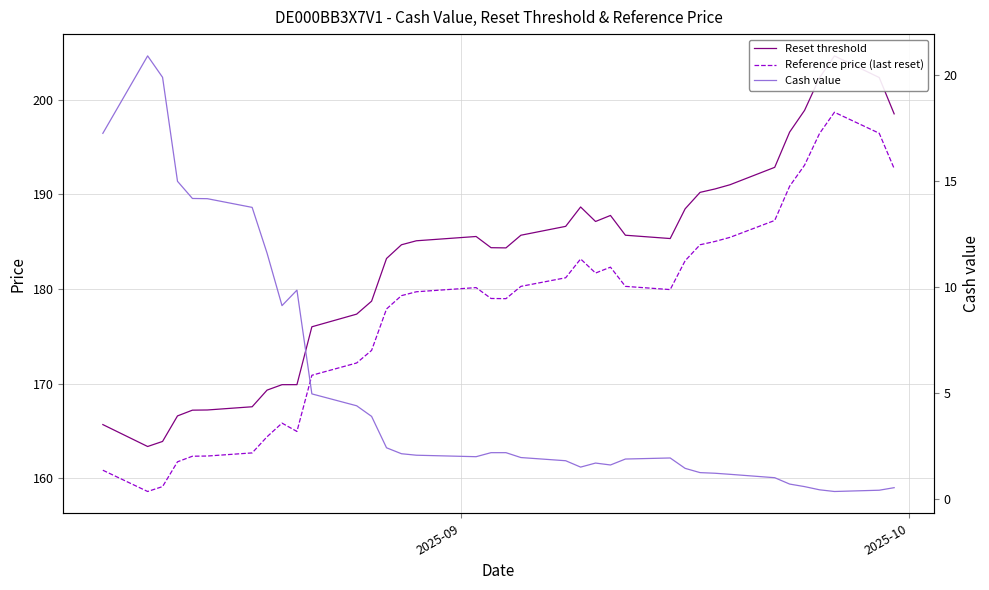

How many data points in Reset threshold are above 185?

20